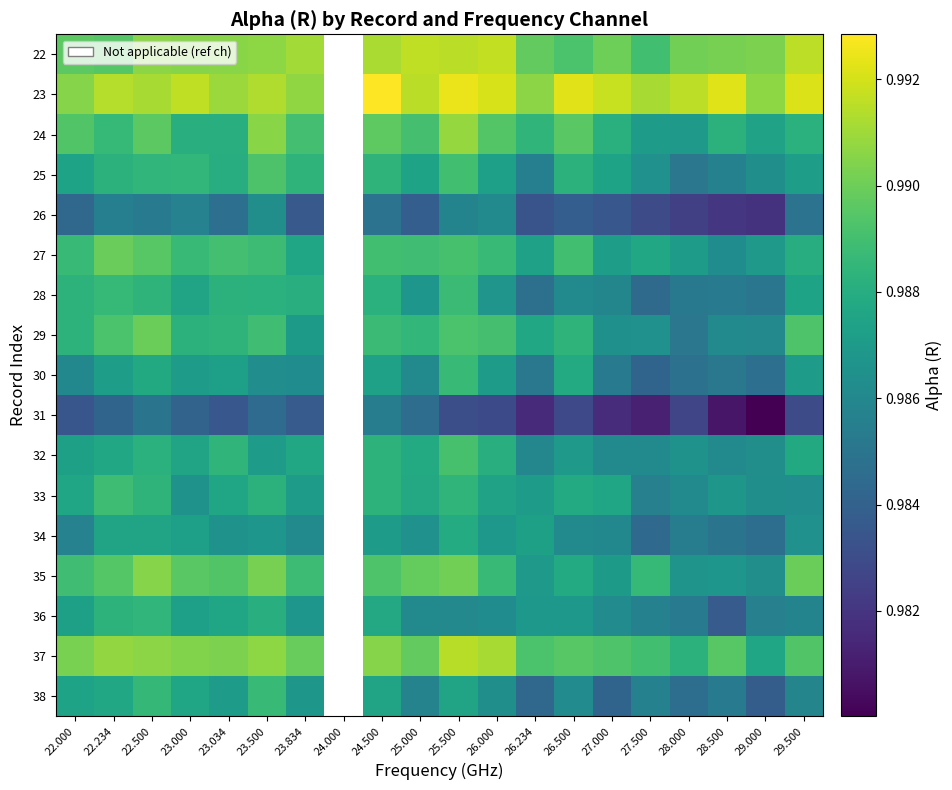

At how many categories does at least one series exceed 0?

20